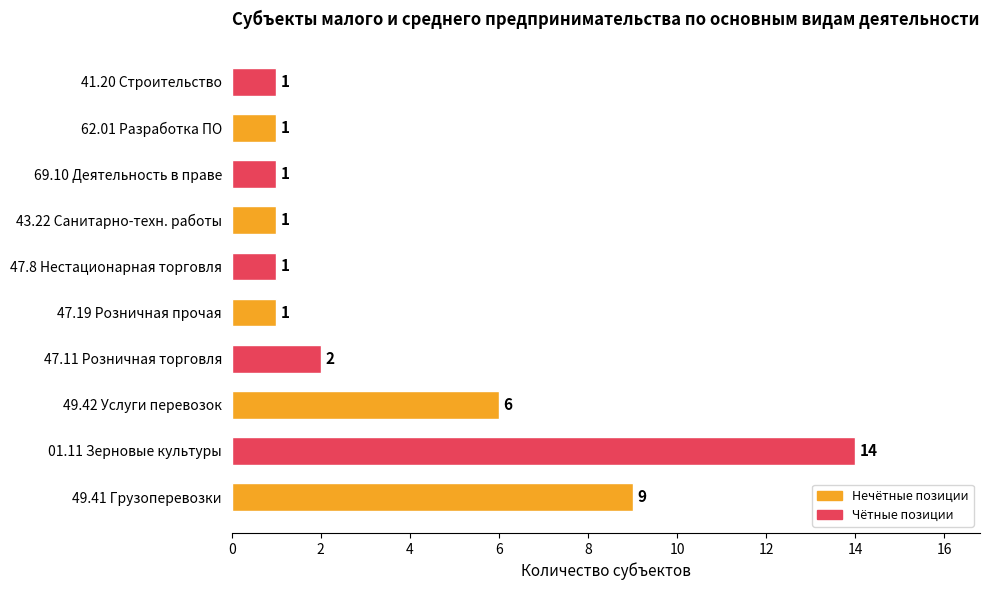

What is the difference between the second highest and minimum values?

8